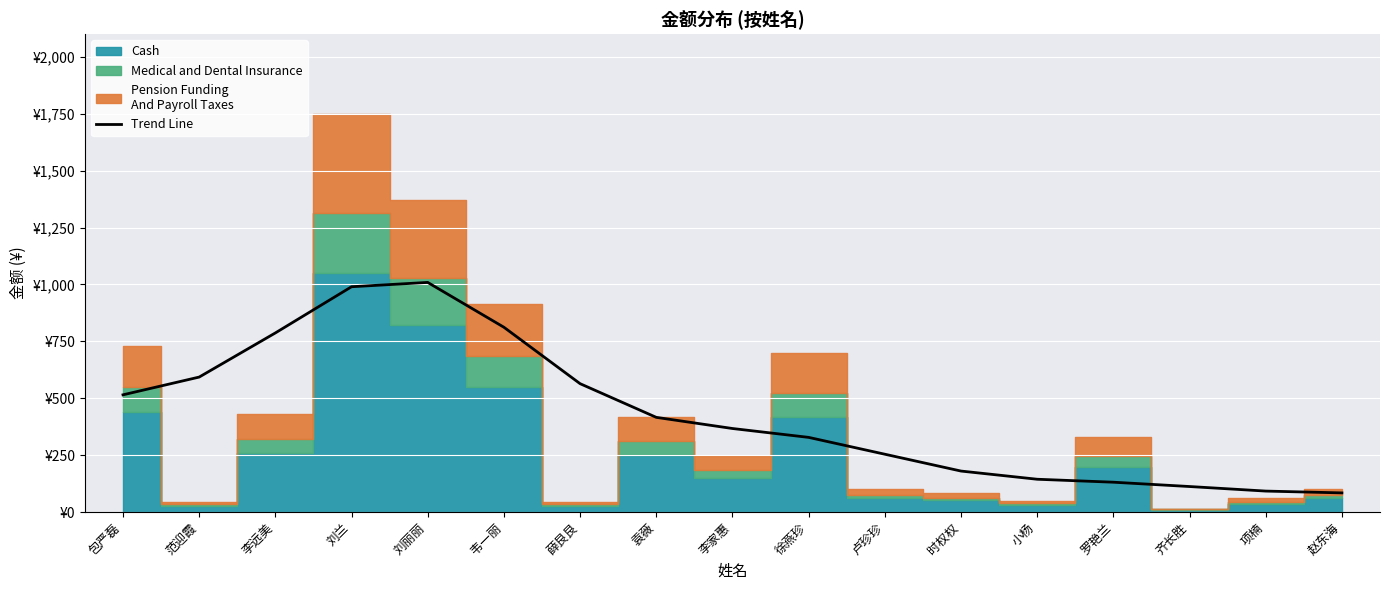

Approximately how many times larger is the value at 范迎霞 compared to 小杨?

4.1